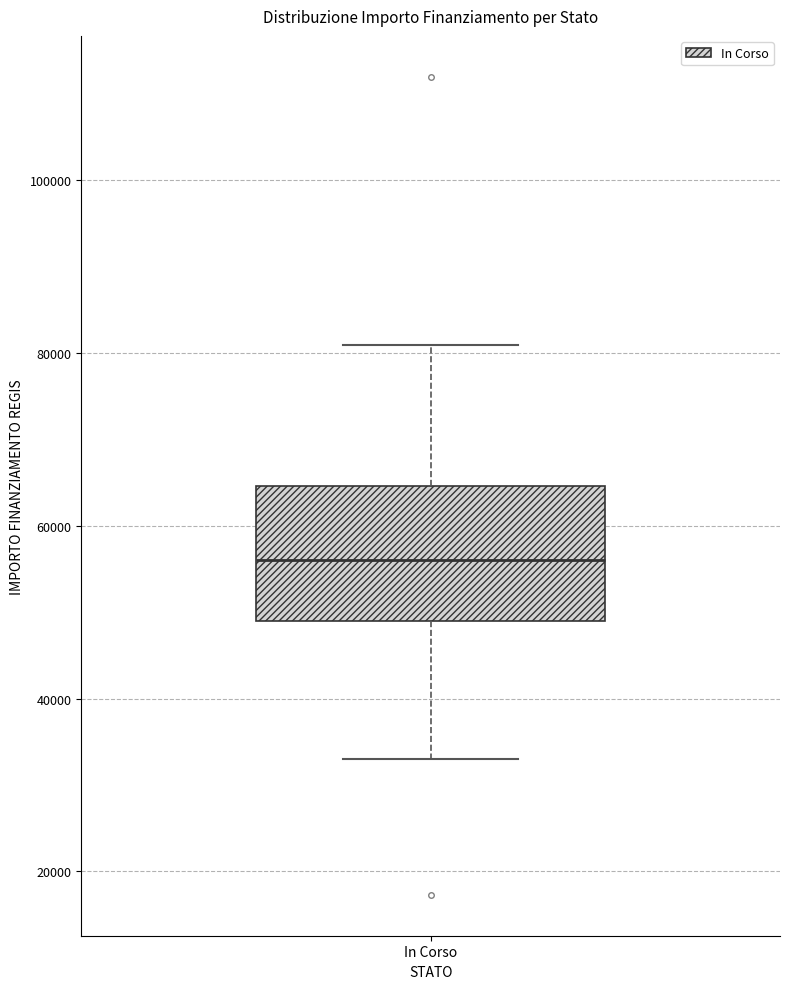

Where does the lower whisker of the box for In Corso end on the y-axis? The values are not printed on the chart, so give them approximately, as read against the axis.

32000